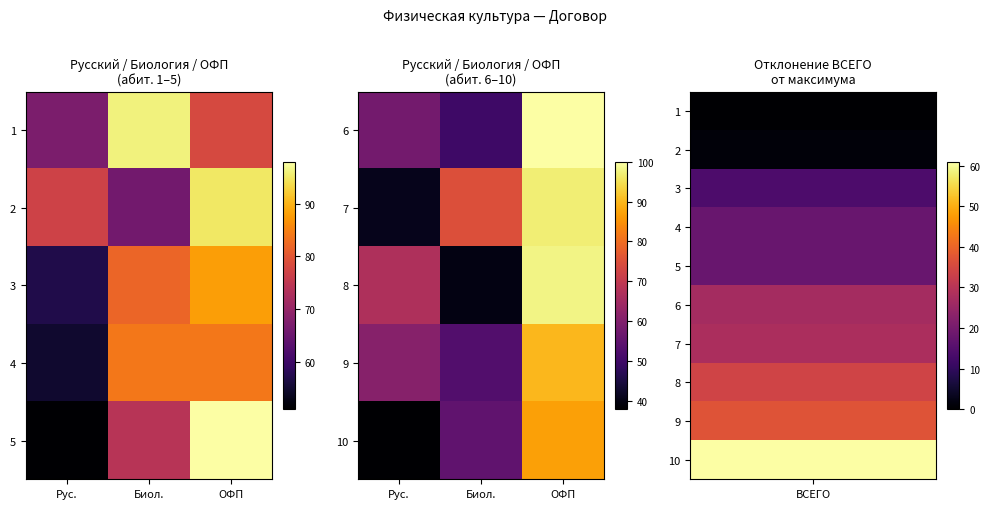

At how many categories does at least one series exceed 63?

3